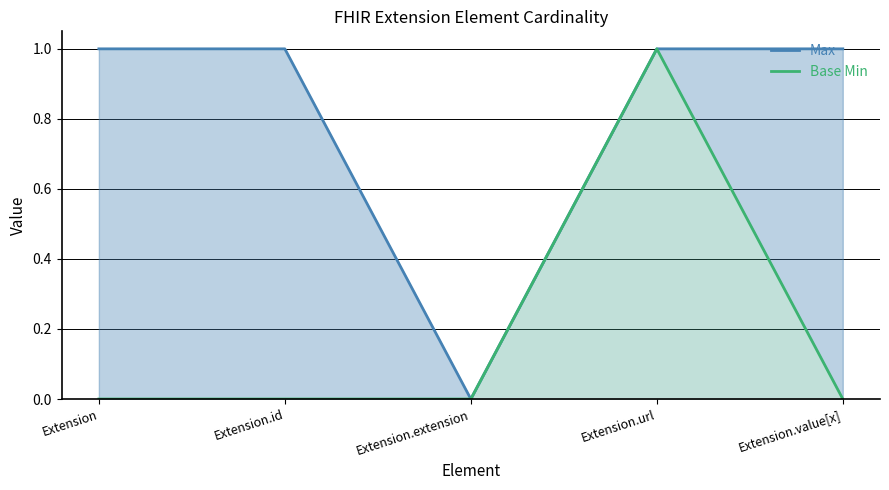

Is the value of Max at Extension.id greater than the value of Base Min at Extension.url?

No